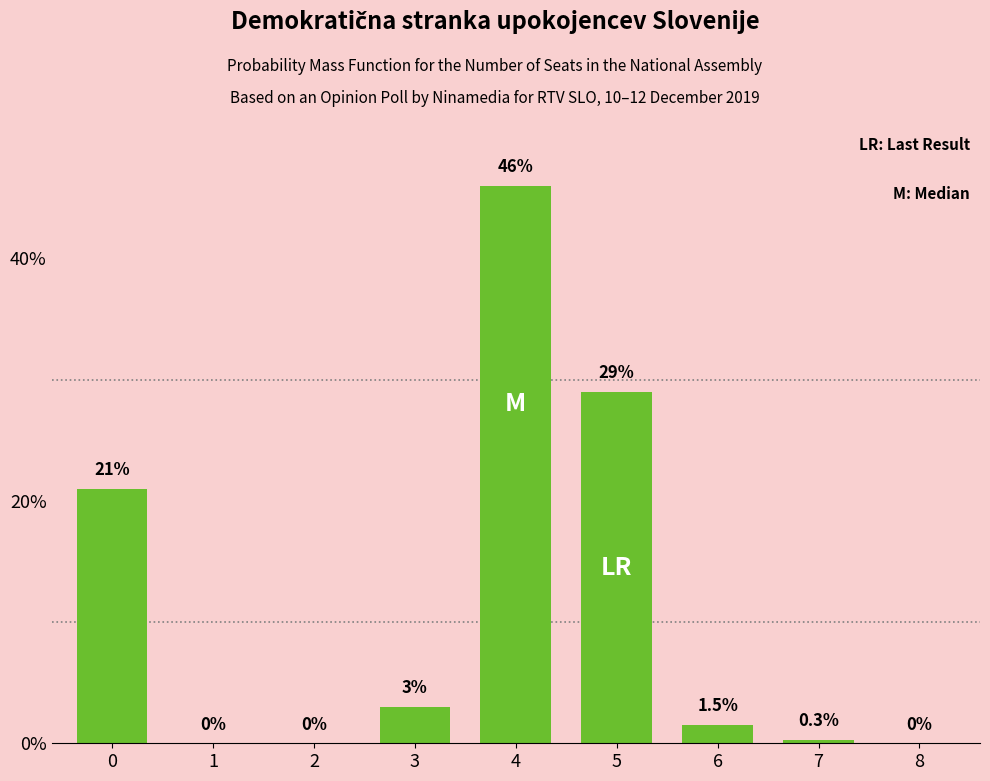

Reading left to right, transcribe all the data shown in this chart.

0=21.0	1=0.0	2=0.0	3=3.0	4=46.0	5=29.0	6=1.5	7=0.3	8=0.0